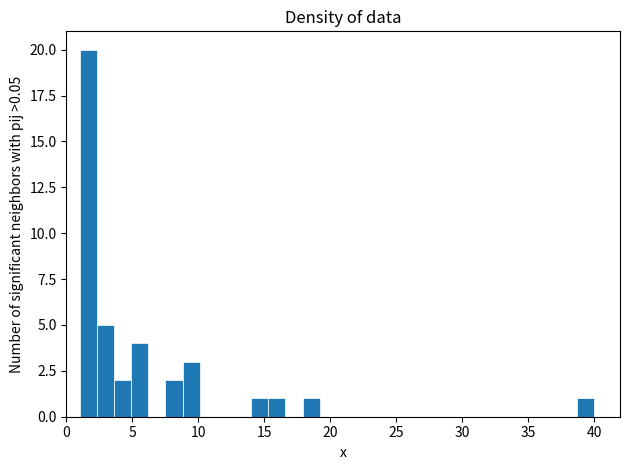

Around what value on the x-axis is the tallest bar? Give the approximate position of its centre, as read against the axis.

1.5